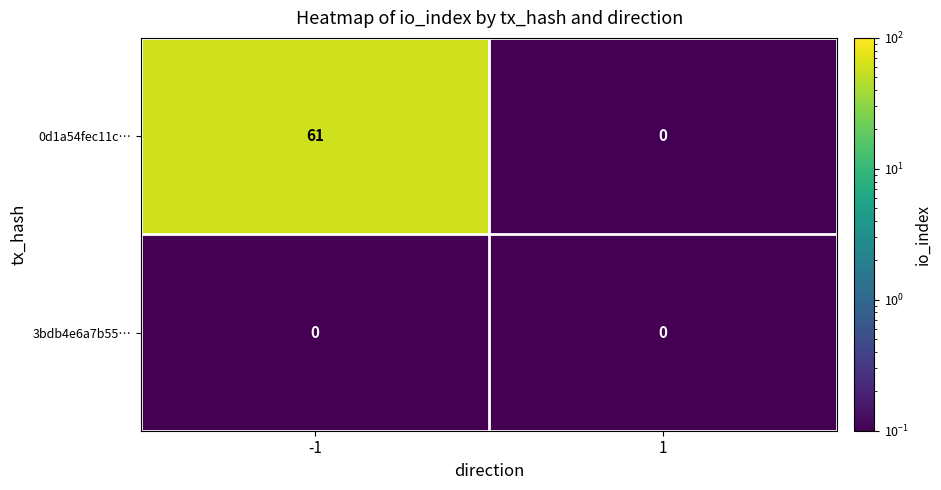

The 0d1a54fec11c… series shows 40 at 1. True or false?

False